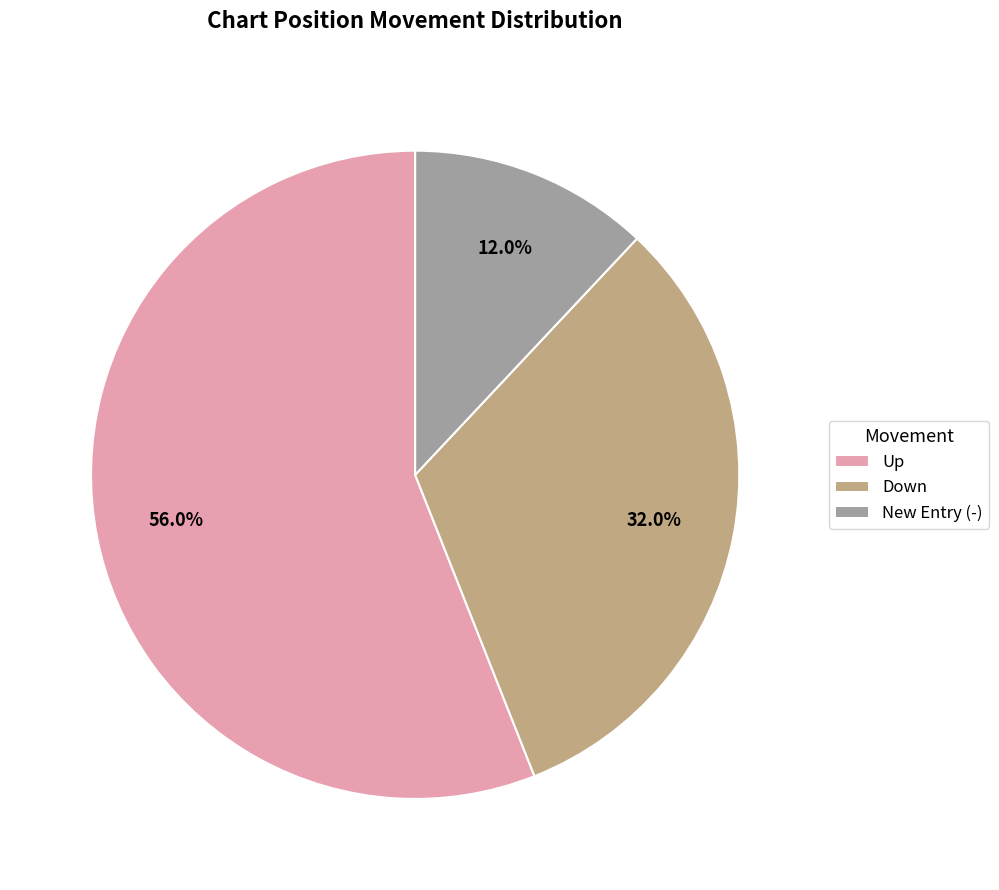

Count the number of slices in the pie.

3